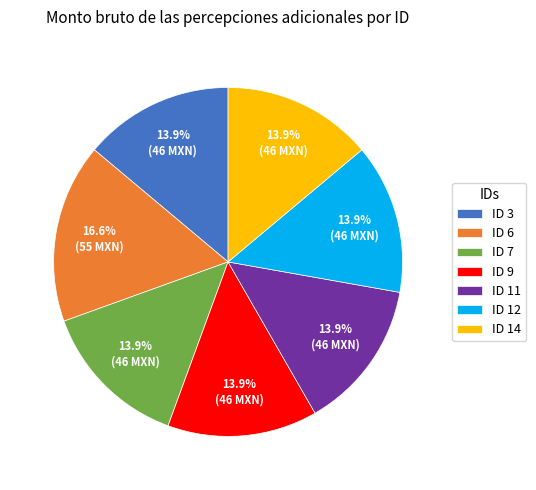

Approximately how many times larger is the value at ID 6 compared to ID 3?

1.2